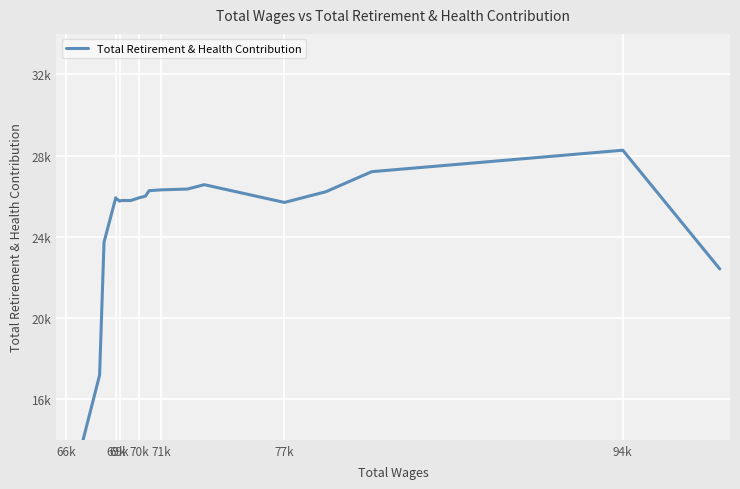

Reading right to left, transcribe all the data shown in this chart.

22417.8	28268.8	27210.5	26223.5	25695.8	26570.5	26355.2	26315.8	26273.8	26005.8	25926.2	25789.8	25789.8	25762.0	25841.5	25841.5	25928.2	23735.0	17183.5	10753.5